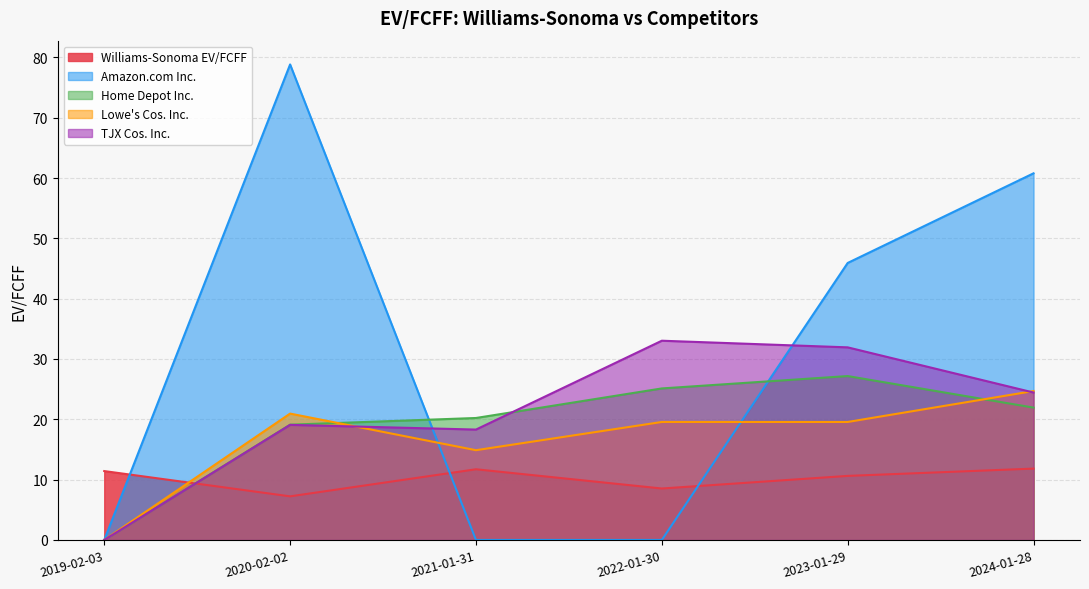

What is the difference between the highest and lowest values at 2019-02-03?

11.4